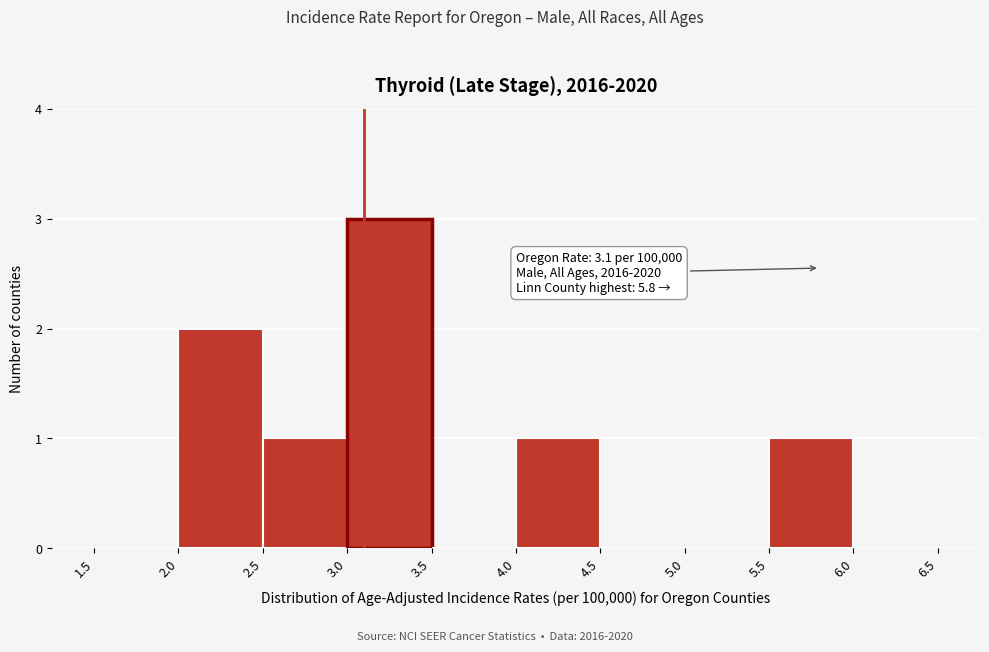

Which range on the x-axis has the tallest bar?

3.0 to 3.5